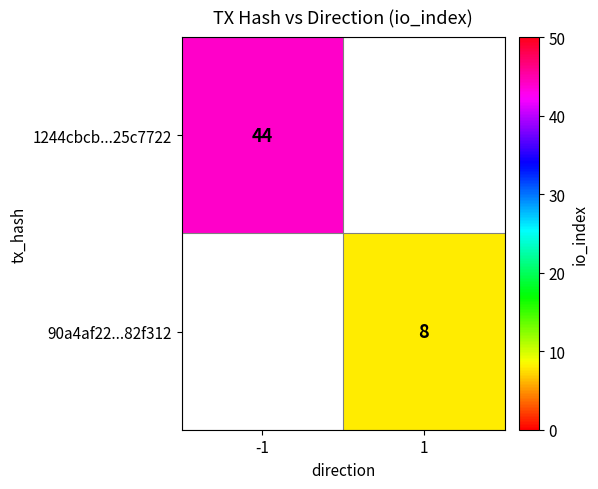

The 1244cbcb...25c7722 series shows 44 at -1. True or false?

True